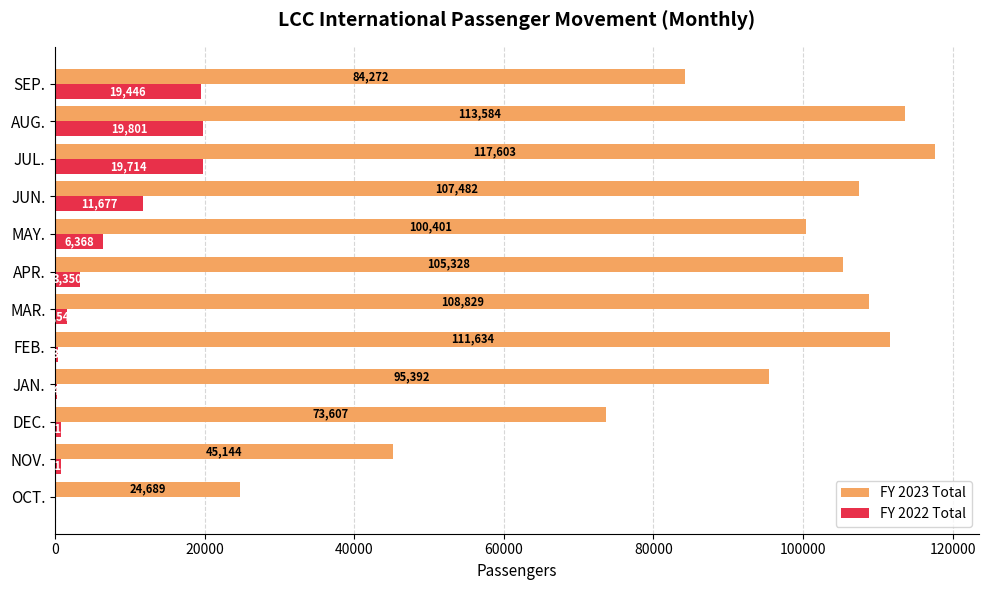

What is the sum of the FY 2023 Total values at FEB. and OCT.?

136323